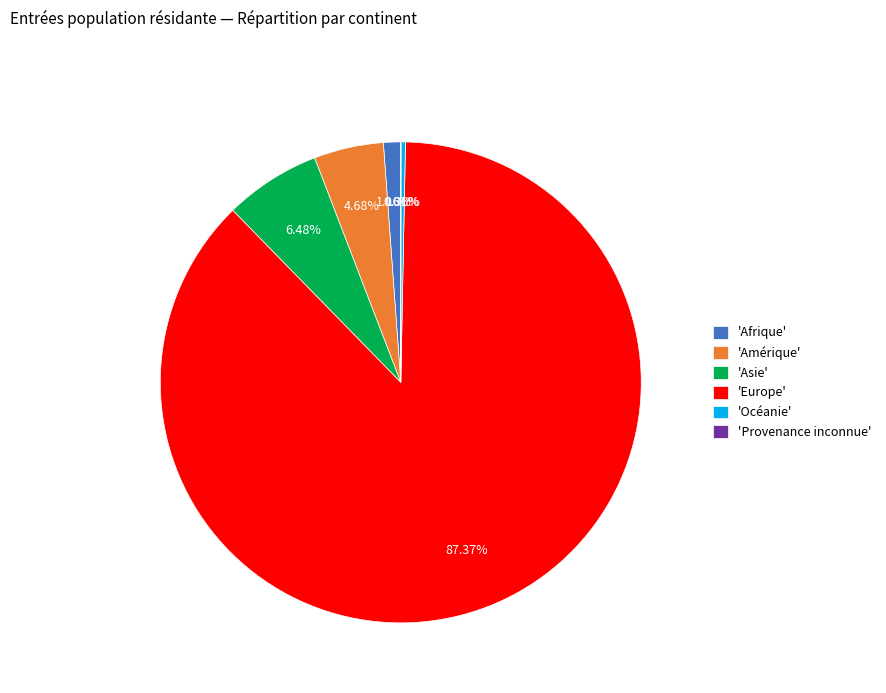

Is 'Europe' the majority of the pie?

Yes